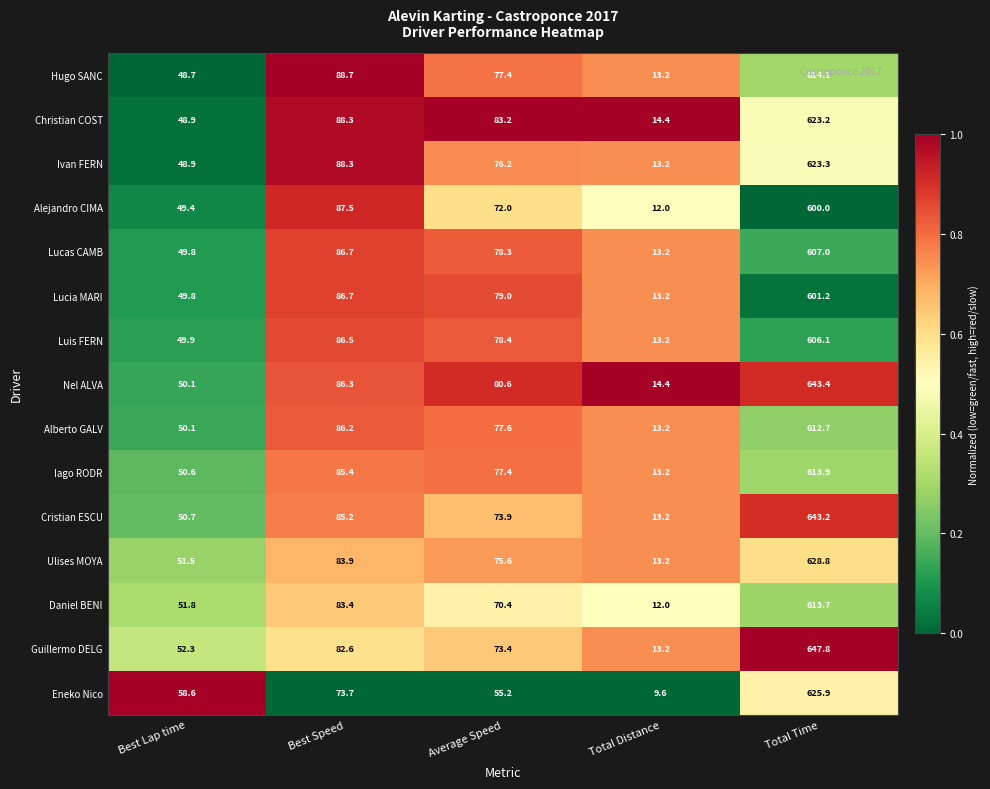

What is the sum of all Iago RODR values?

840.5